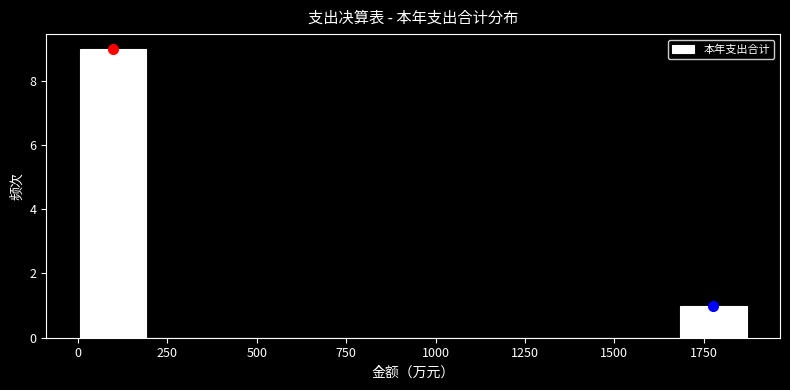

Around what value on the x-axis is the tallest bar? Give the approximate position of its centre, as read against the axis.

100